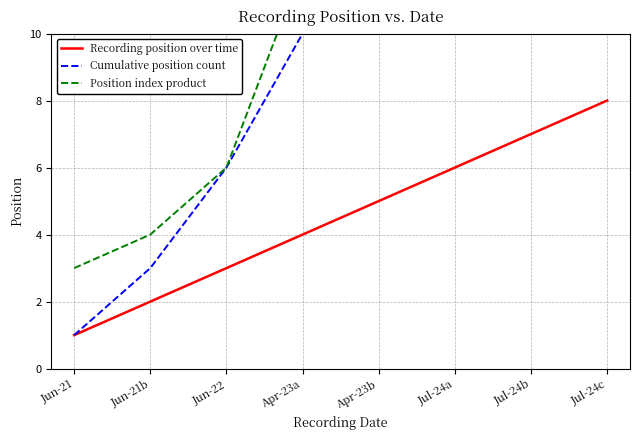

What is the label of the 7th point from the right?

Jun-21b